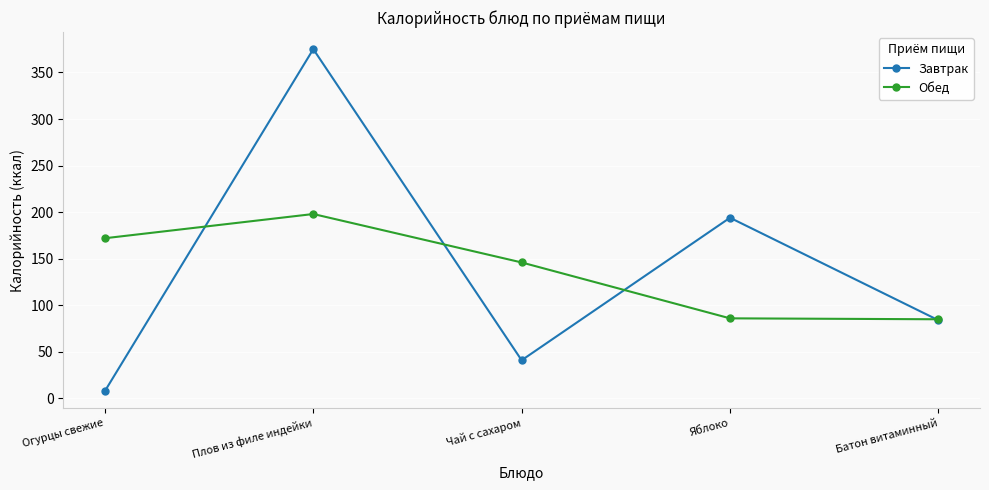

What is the minimum value shown in the chart?

8